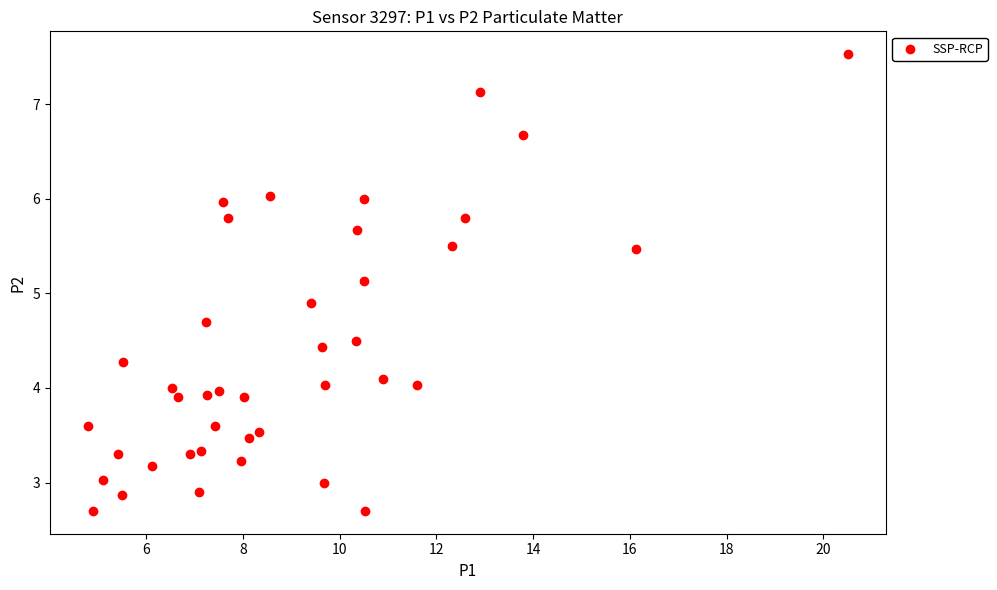

What is the range of Y values (max minus min)?

4.8